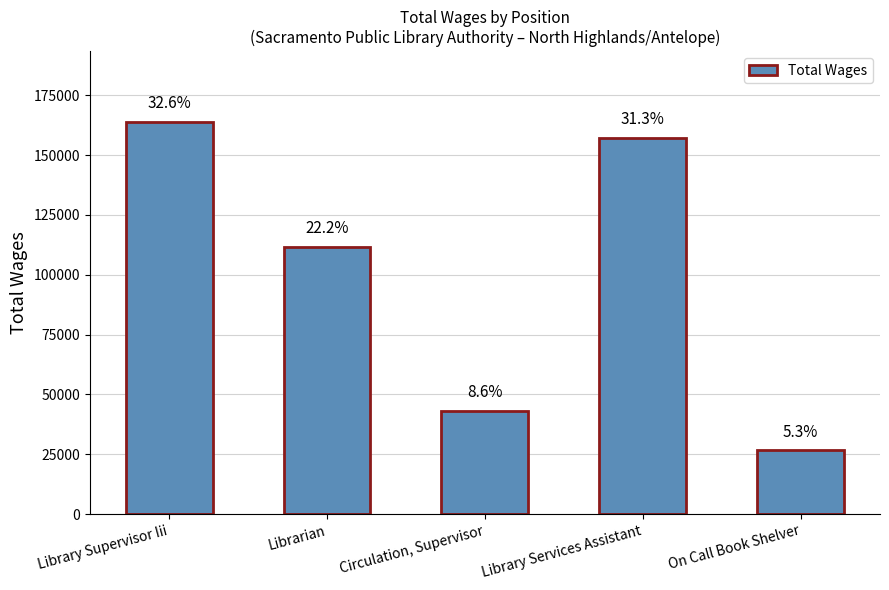

What is the value of the 2nd bar from the left?

111718